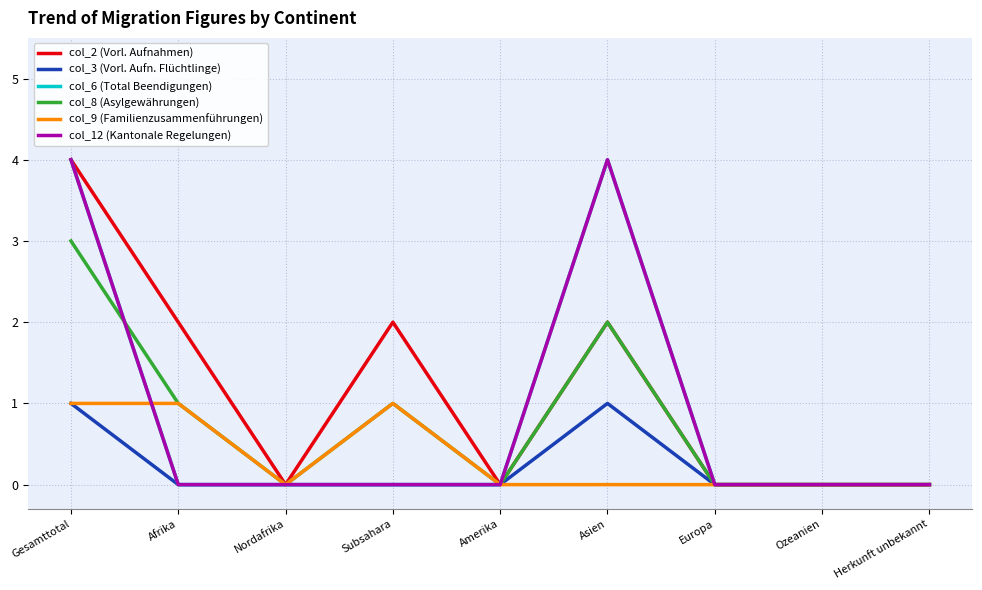

Reading left to right, transcribe all the data shown in this chart.

col_2 (Vorl. Aufnahmen): Gesamttotal=4	Afrika=2	Nordafrika=0	Subsahara=2	Amerika=0	Asien=2	Europa=0	Ozeanien=0	Herkunft unbekannt=0
col_3 (Vorl. Aufn. Flüchtlinge): Gesamttotal=1	Afrika=0	Nordafrika=0	Subsahara=0	Amerika=0	Asien=1	Europa=0	Ozeanien=0	Herkunft unbekannt=0
col_6 (Total Beendigungen): Gesamttotal=4	Afrika=0	Nordafrika=0	Subsahara=0	Amerika=0	Asien=4	Europa=0	Ozeanien=0	Herkunft unbekannt=0
col_8 (Asylgewährungen): Gesamttotal=3	Afrika=1	Nordafrika=0	Subsahara=1	Amerika=0	Asien=2	Europa=0	Ozeanien=0	Herkunft unbekannt=0
col_9 (Familienzusammenführungen): Gesamttotal=1	Afrika=1	Nordafrika=0	Subsahara=1	Amerika=0	Asien=0	Europa=0	Ozeanien=0	Herkunft unbekannt=0
col_12 (Kantonale Regelungen): Gesamttotal=4	Afrika=0	Nordafrika=0	Subsahara=0	Amerika=0	Asien=4	Europa=0	Ozeanien=0	Herkunft unbekannt=0